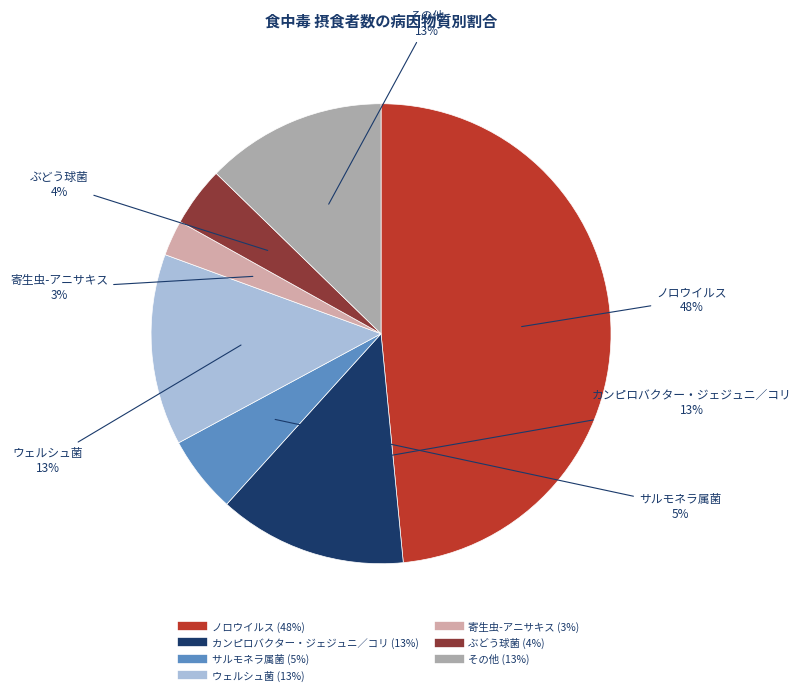

Which category has the smallest portion of the pie?

寄生虫-アニサキス